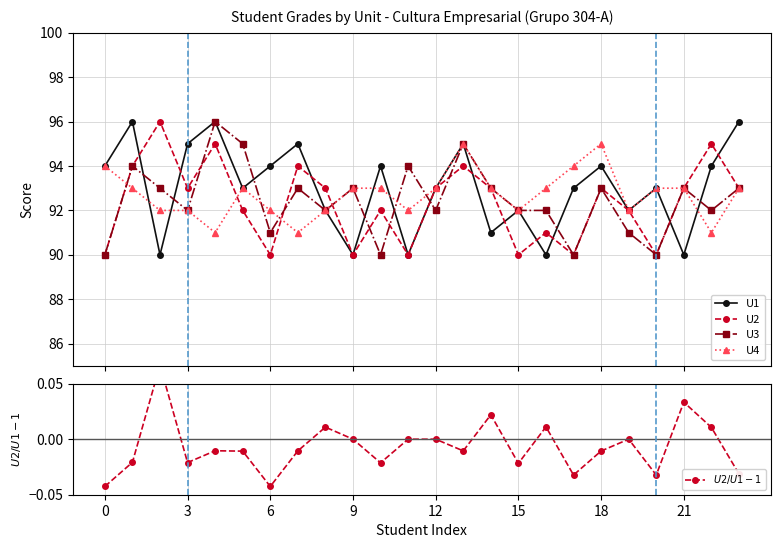

What is the maximum value for $U2 / U1 - 1$?

0.1